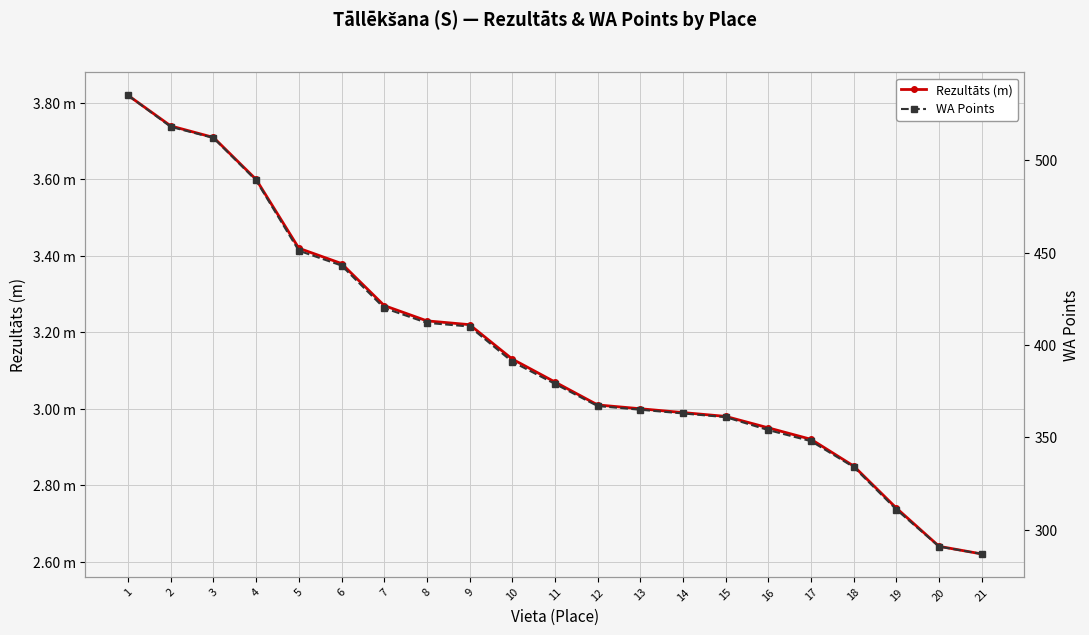

Reading left to right, transcribe all the data shown in this chart.

Rezultāts (m): 3.8	3.7	3.7	3.6	3.4	3.4	3.3	3.2	3.2	3.1	3.1	3.0	3.0	3.0	3.0	3.0	2.9	2.9	2.7	2.6	2.6
WA Points: 535.0	518.0	512.0	489.0	451.0	443.0	420.0	412.0	410.0	391.0	379.0	367.0	365.0	363.0	361.0	354.0	348.0	334.0	311.0	291.0	287.0